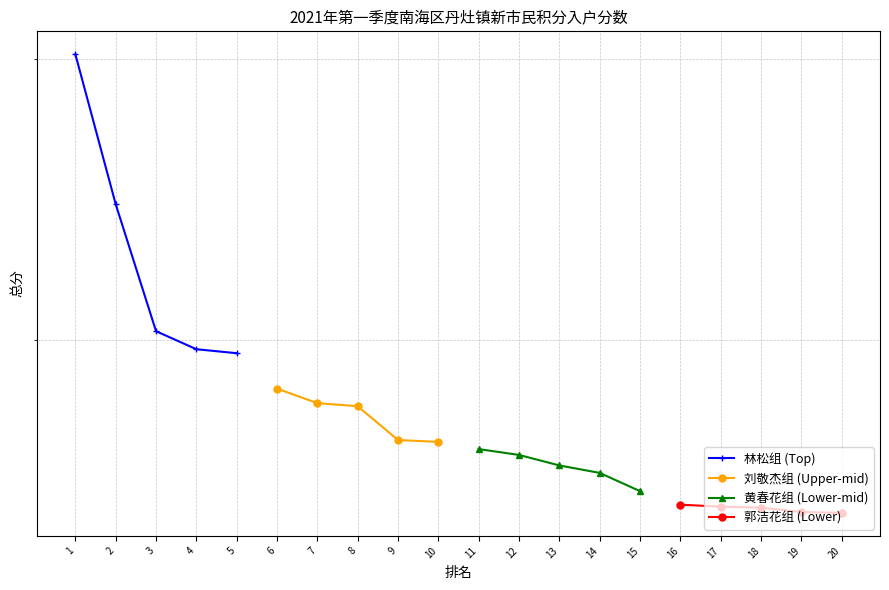

How many values in the 林松组 (Top) series exceed 302?

3